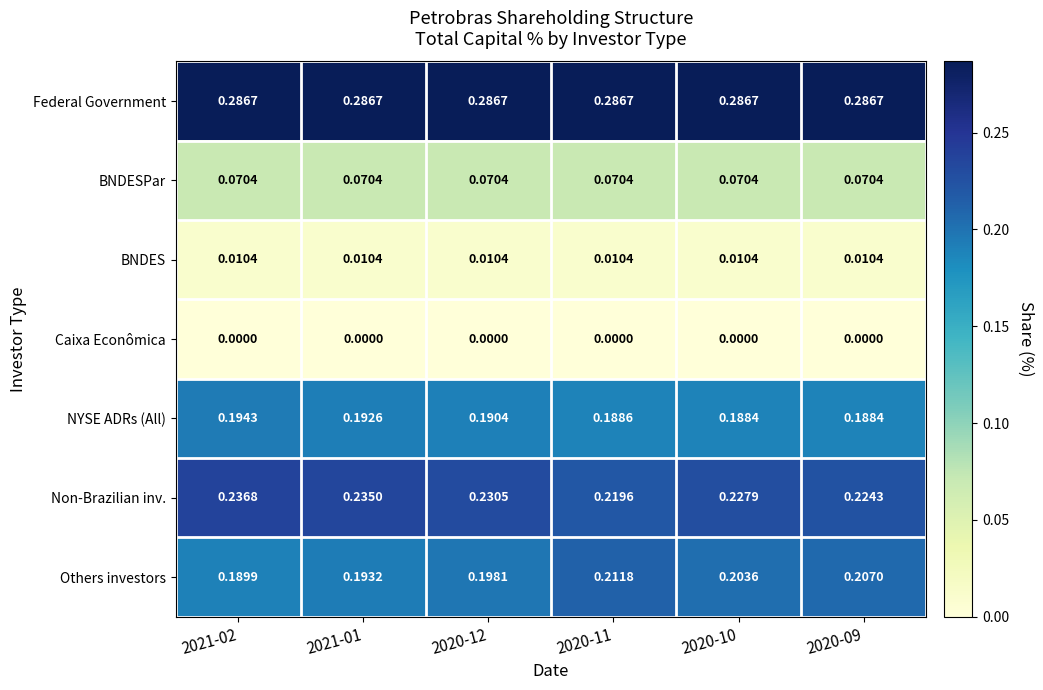

Which series has the widest spread of values?

Others investors